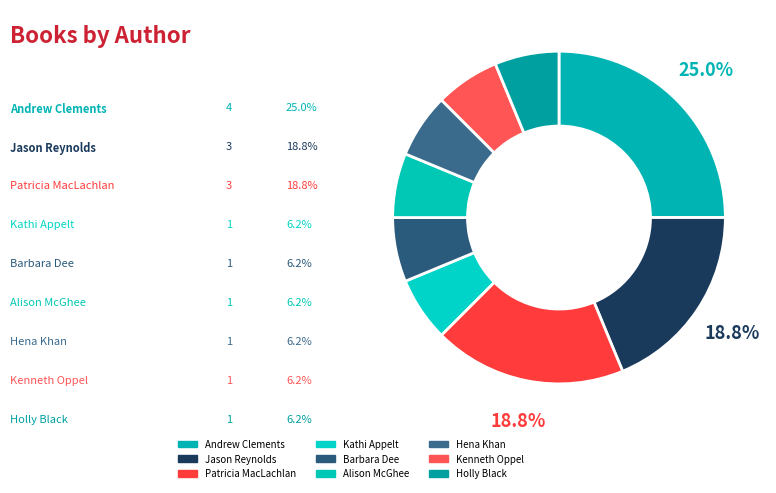

What percentage do Kenneth Oppel and Hena Khan together represent?

12.5%